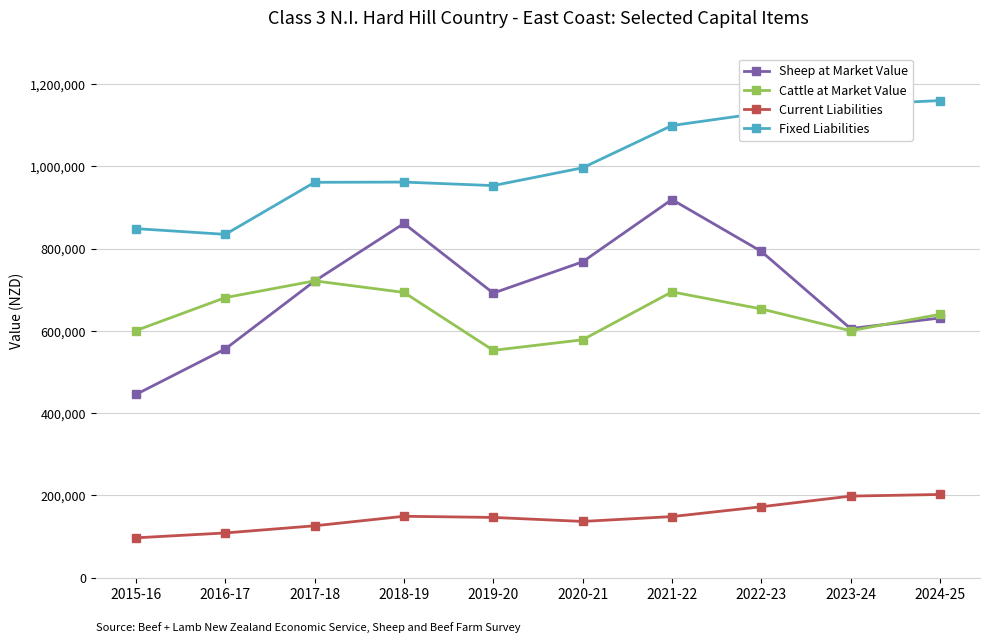

What is the value of the Sheep at Market Value point at the 8th from the left?

793431